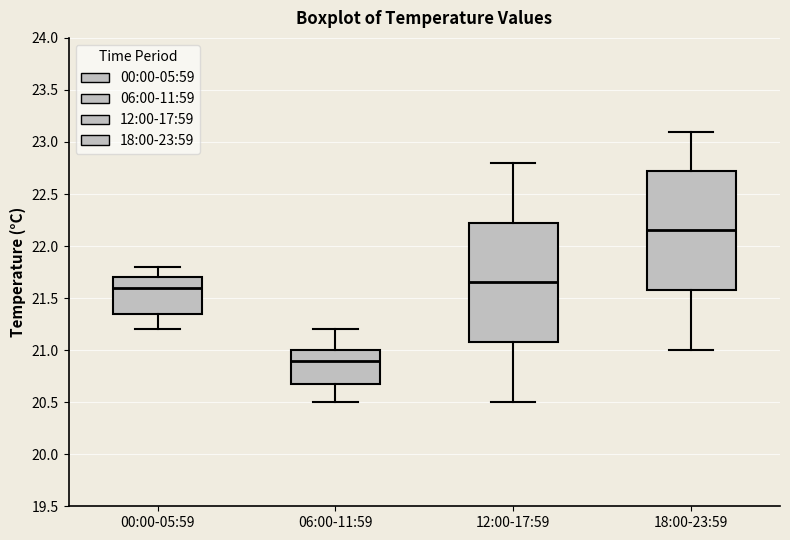

Where is the lower edge of the box for 18:00-23:59 on the y-axis? The values are not printed on the chart, so give them approximately, as read against the axis.

21.60